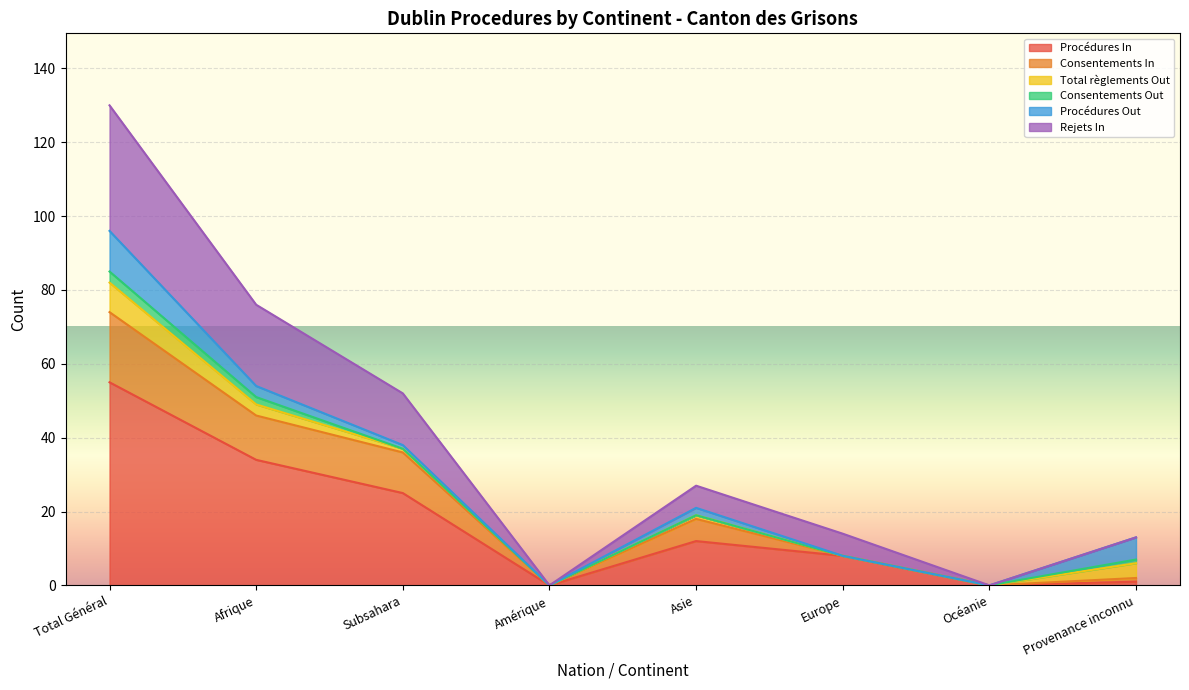

True or false: Procédures In has more than 0 points higher than both neighbors.

True